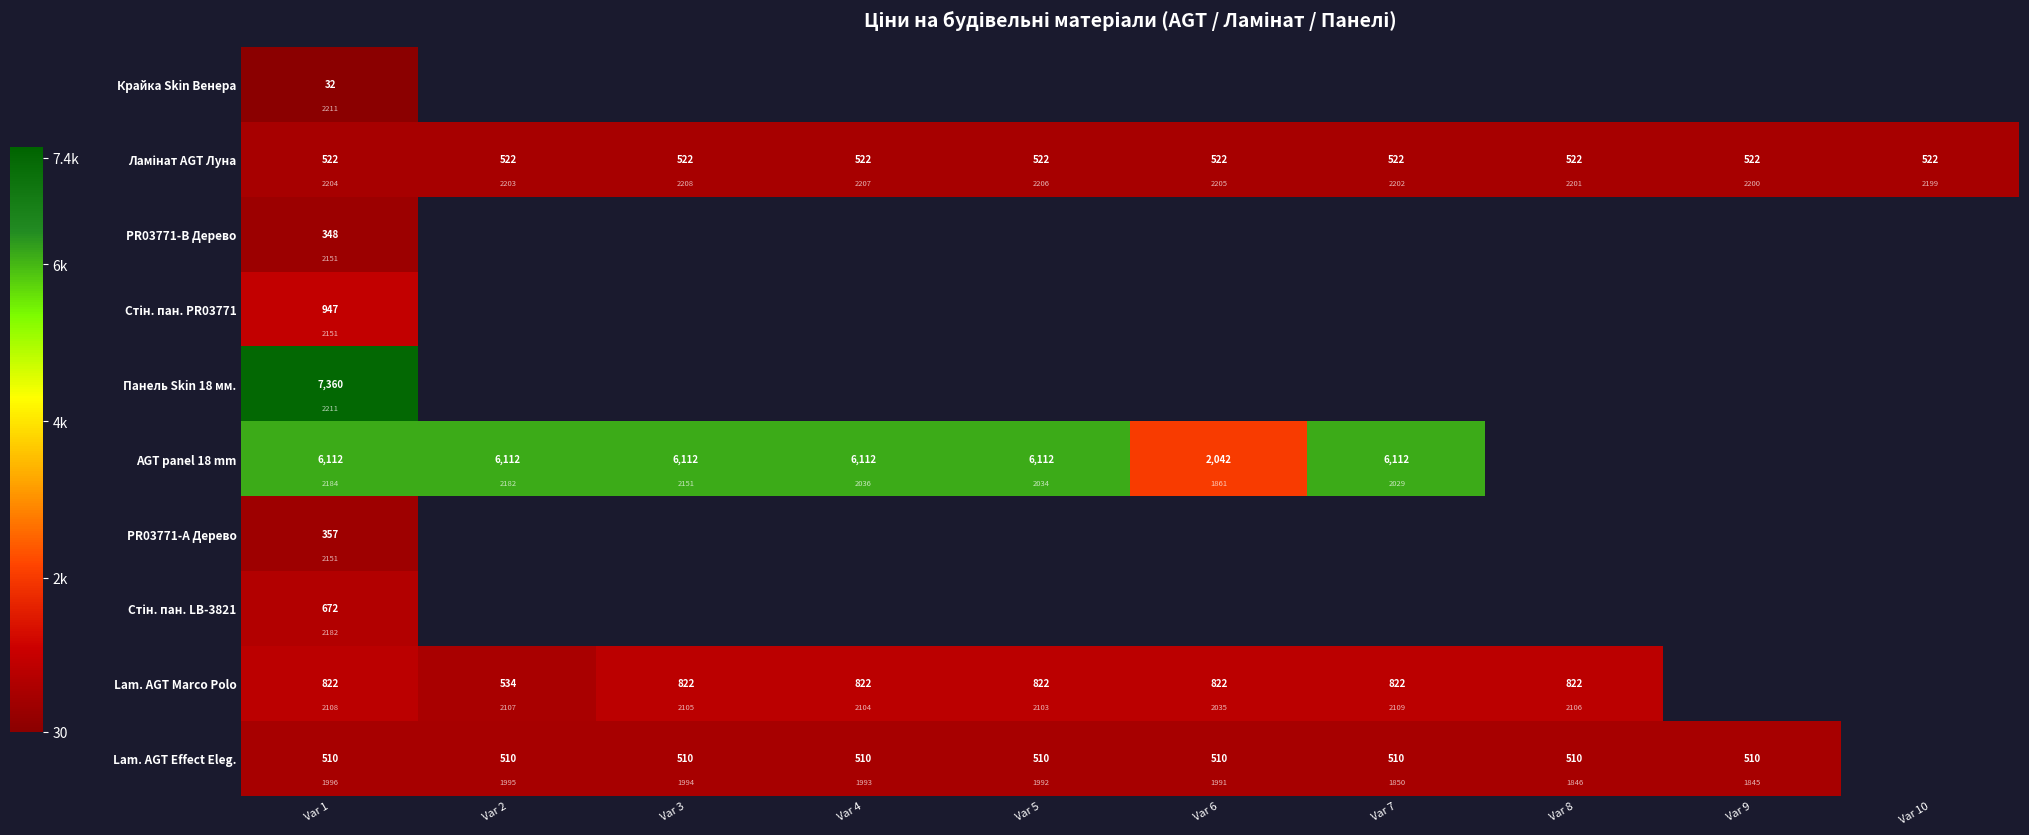

What is the minimum value for Панель Skin 18 мм.?

7360.2